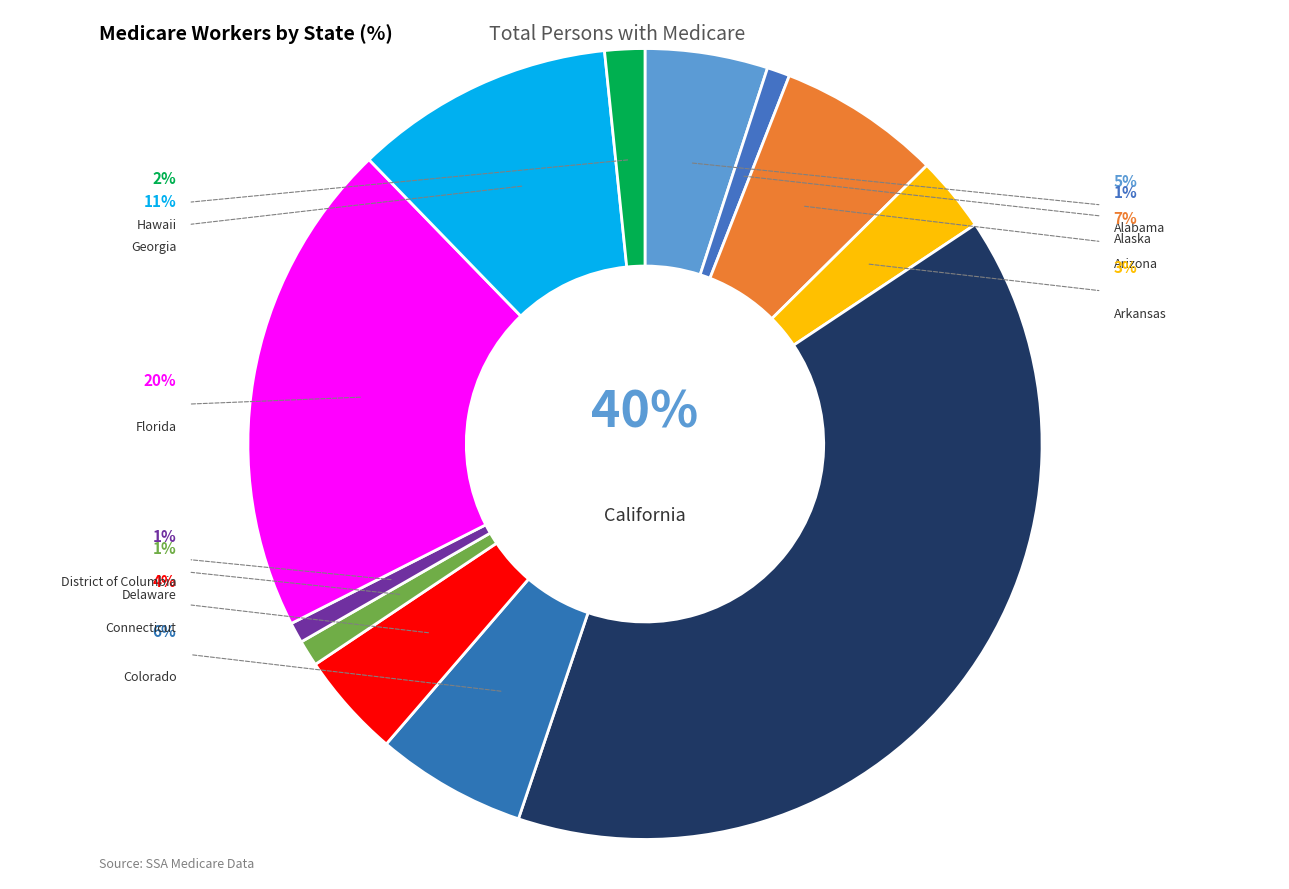

Is District of Columbia the majority of the pie?

No